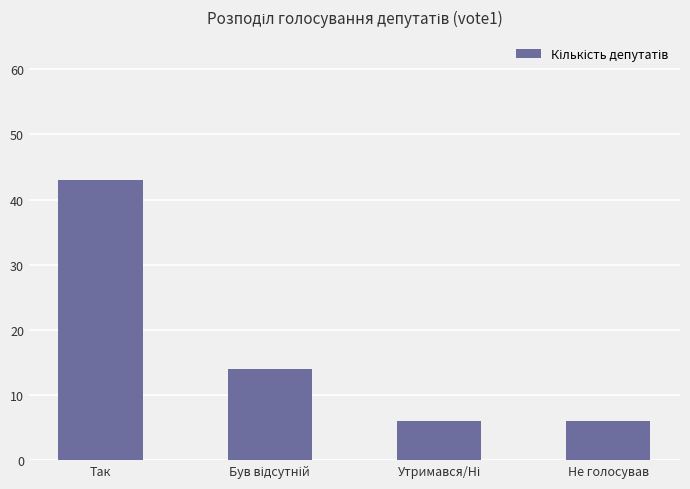

Are the bars horizontal?

No